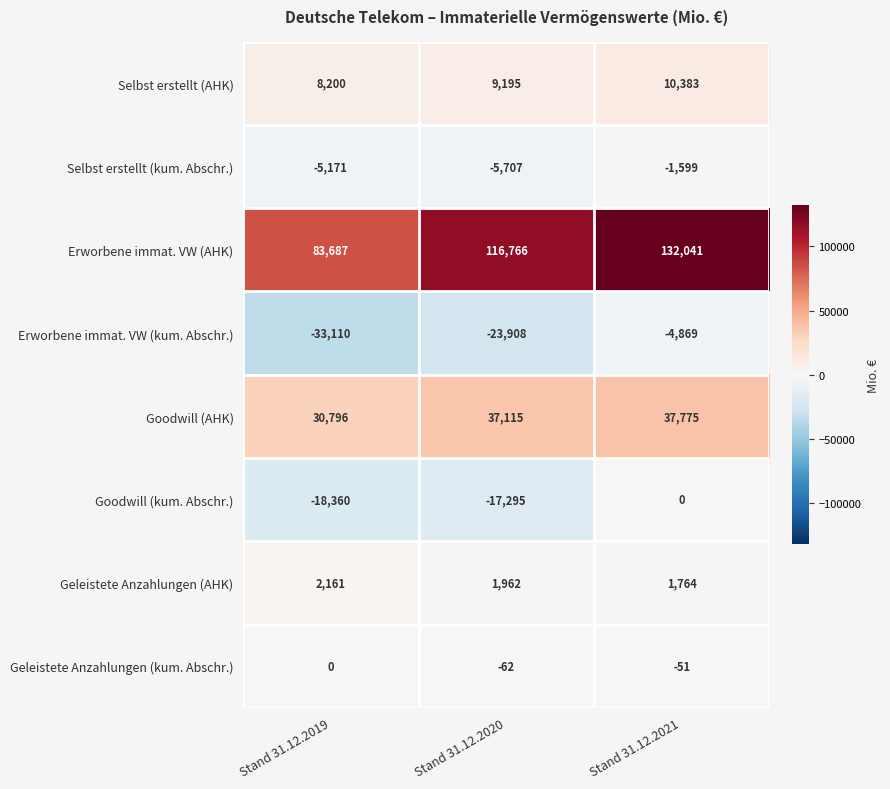

Which series has the largest total across all categories?

Erworbene immat. VW (AHK)